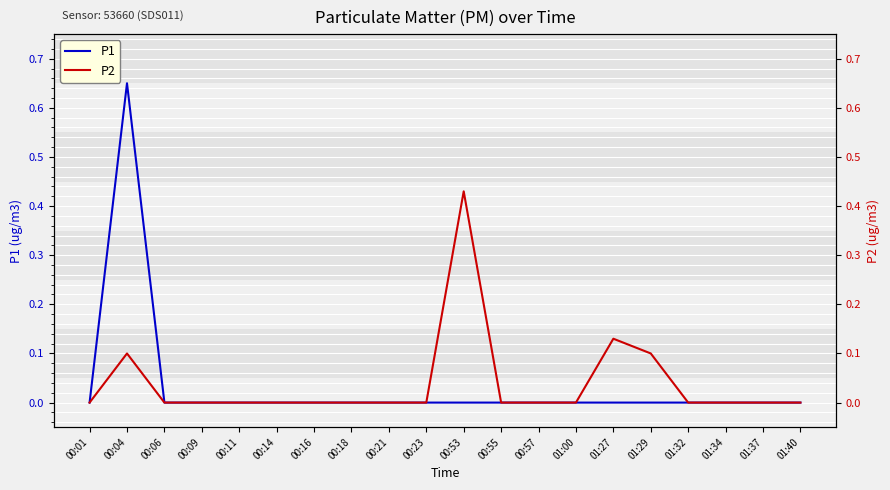

True or false: P2 and P1 cross at least once.

False